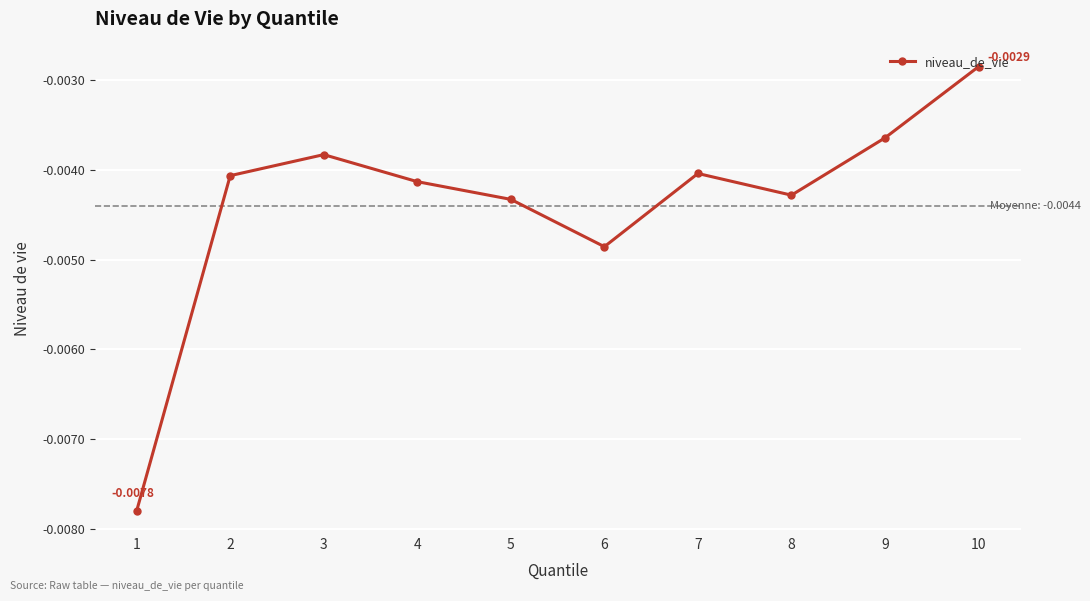

How many lines are shown in the chart?

1